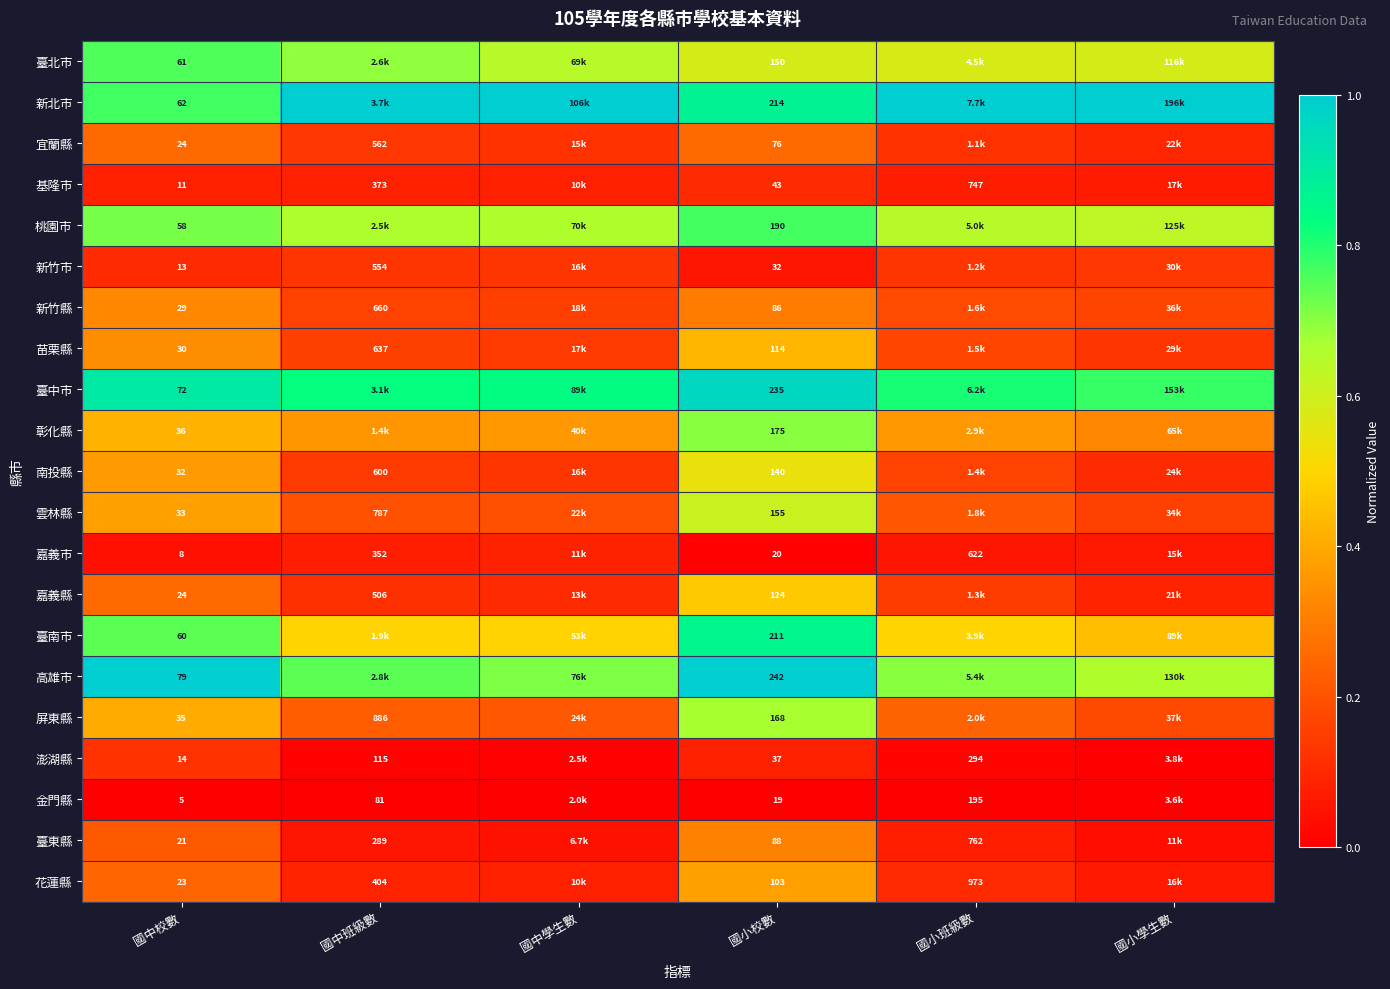

The 高雄市 series shows 1.1 at 國小學生數. True or false?

False